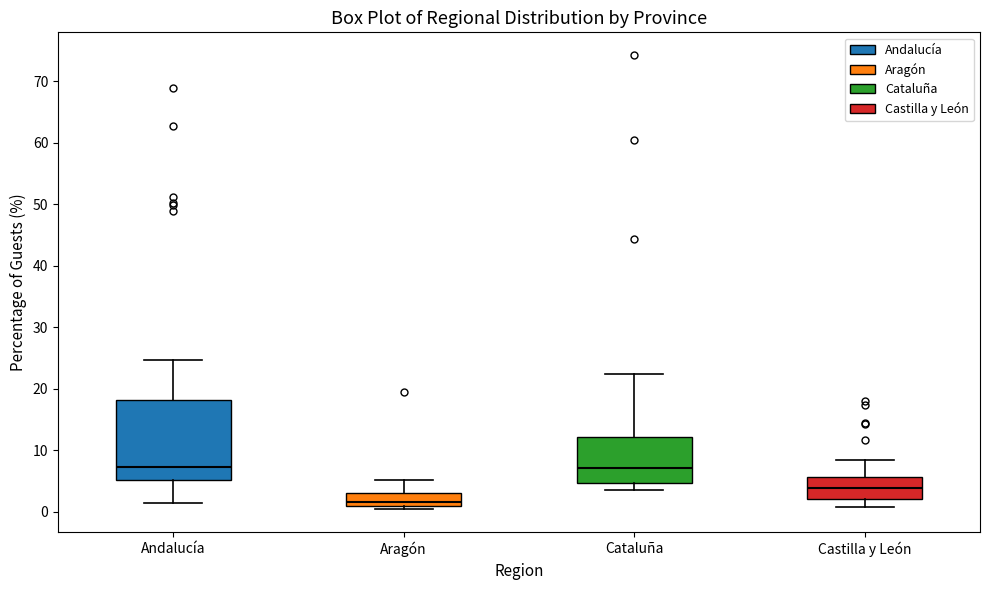

Reading left to right, read every box against the y-axis: the position of its median line, the range the box covers, and the ends of its whiskers. The values are not printed on the chart, so give them approximately, as read against the axis.

Andalucía: median 7, box 5 to 18, whiskers 1 to 25
Aragón: median 2, box 1 to 3, whiskers 0 to 5
Cataluña: median 7, box 5 to 12, whiskers 4 to 22
Castilla y León: median 4, box 2 to 6, whiskers 1 to 8